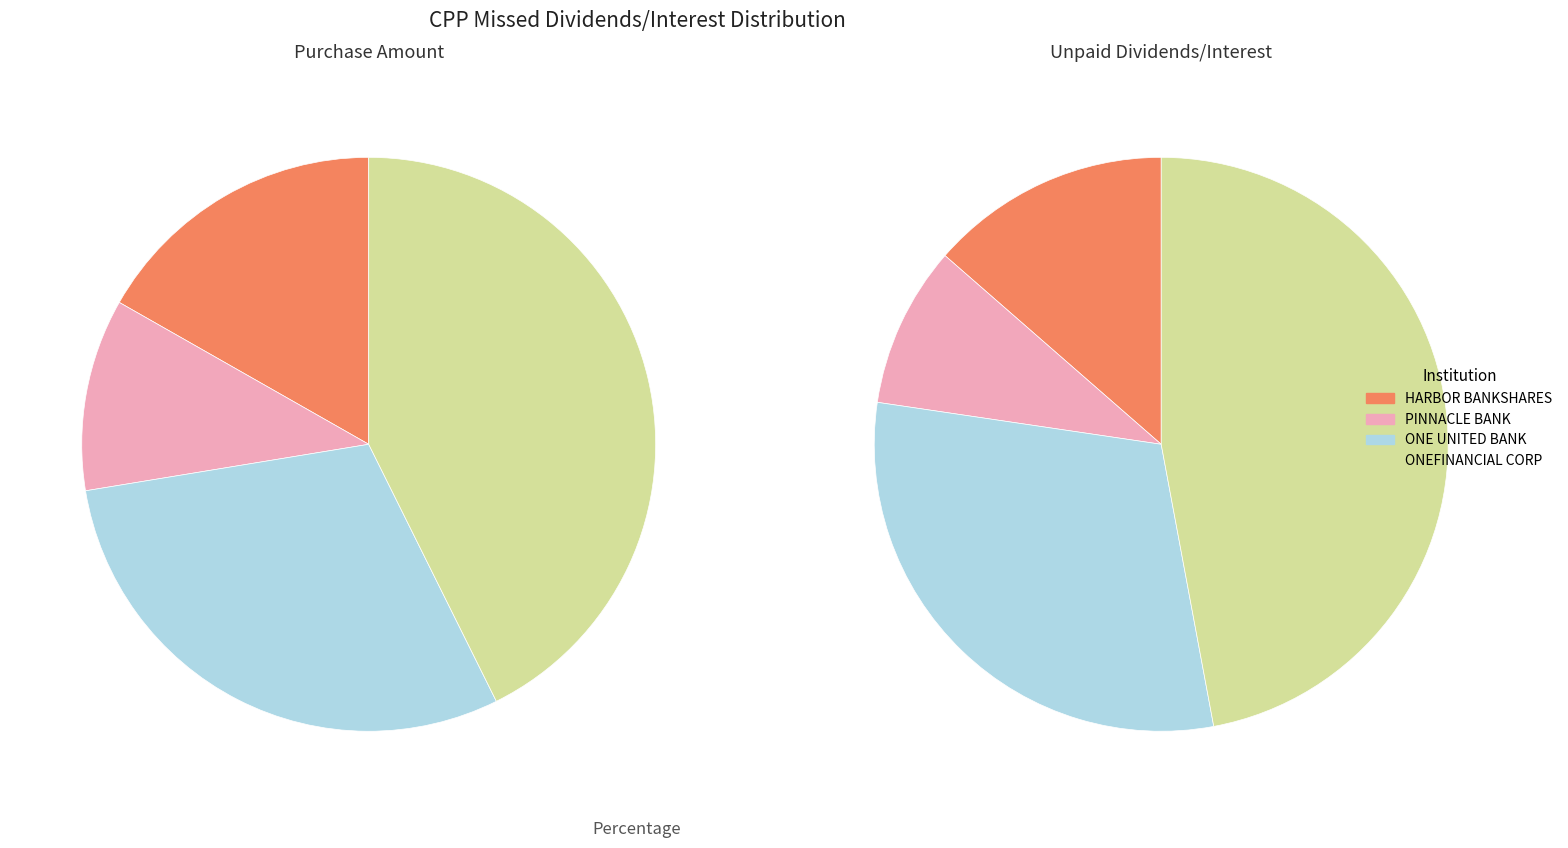

To the nearest percent, what portion does PINNACLE BANK HOLDING COMPANY, INC. represent?

9%